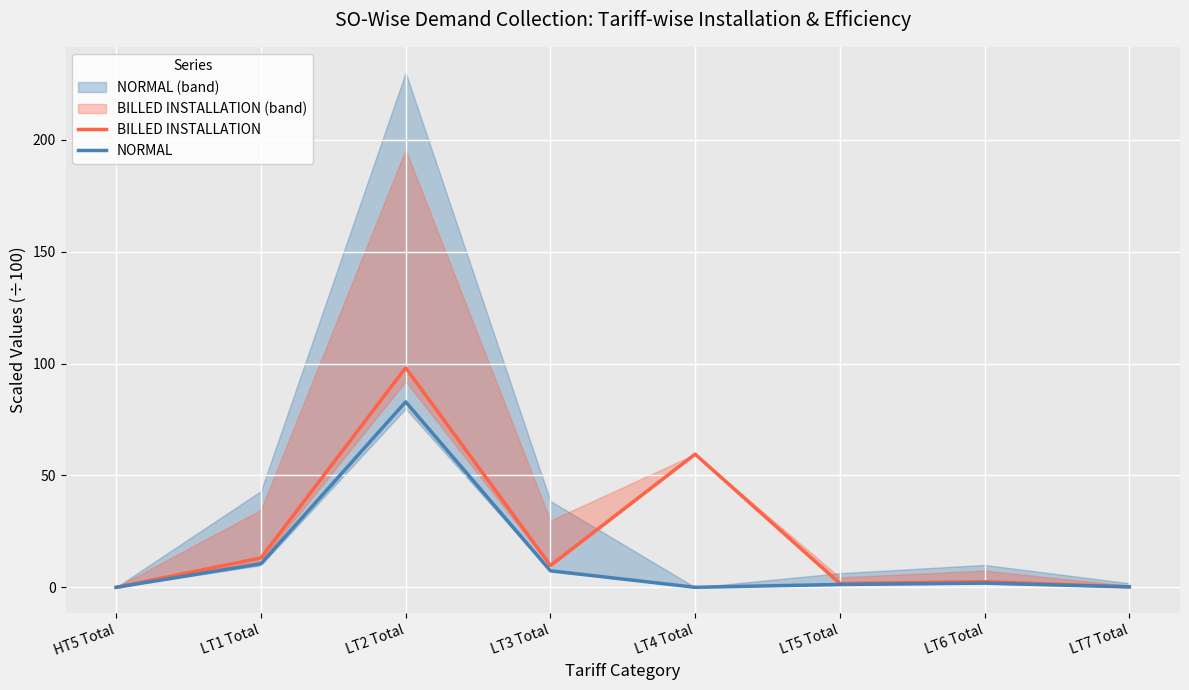

What is the difference between the highest and lowest values at LT6 Total?

0.6